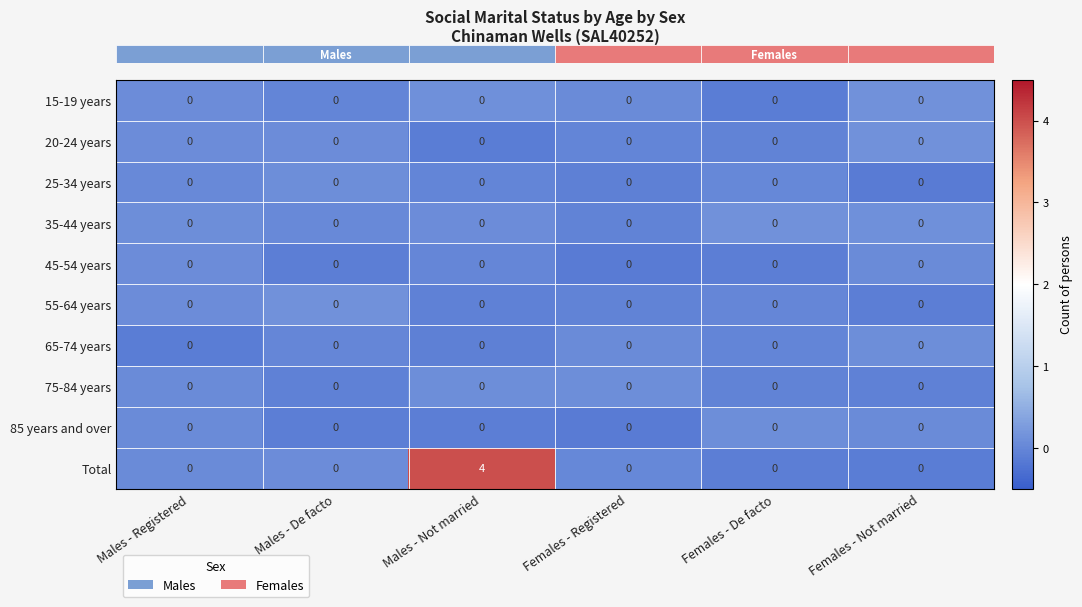

Between Males - Not married and Females - Not married, which series saw the biggest shift?

Total